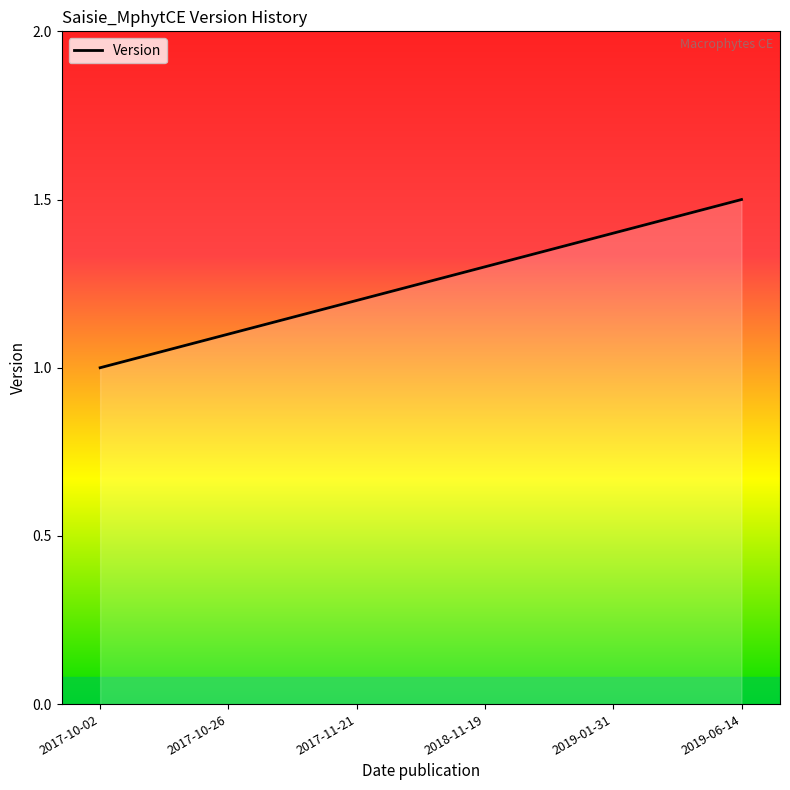

Reading left to right, extract all data points from this chart.

1.0	1.1	1.2	1.3	1.4	1.5